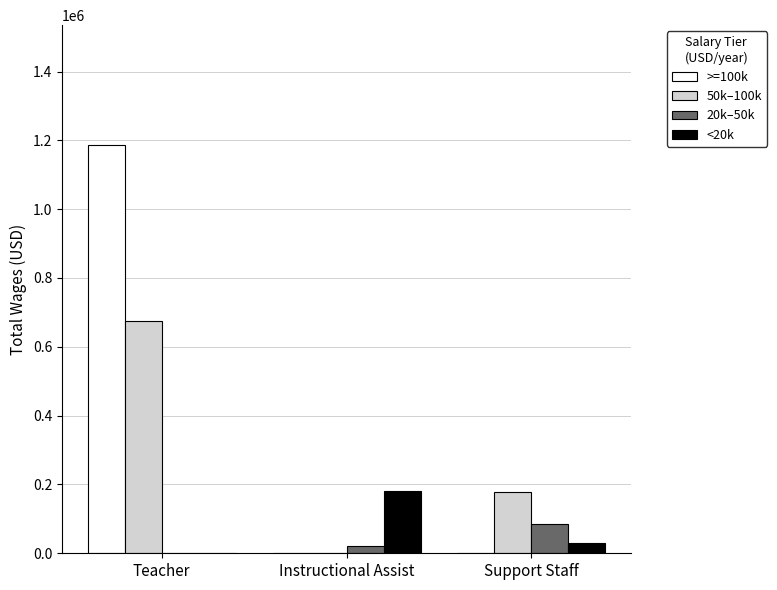

Between Teacher and Support Staff, which series saw the biggest shift?

>=100k